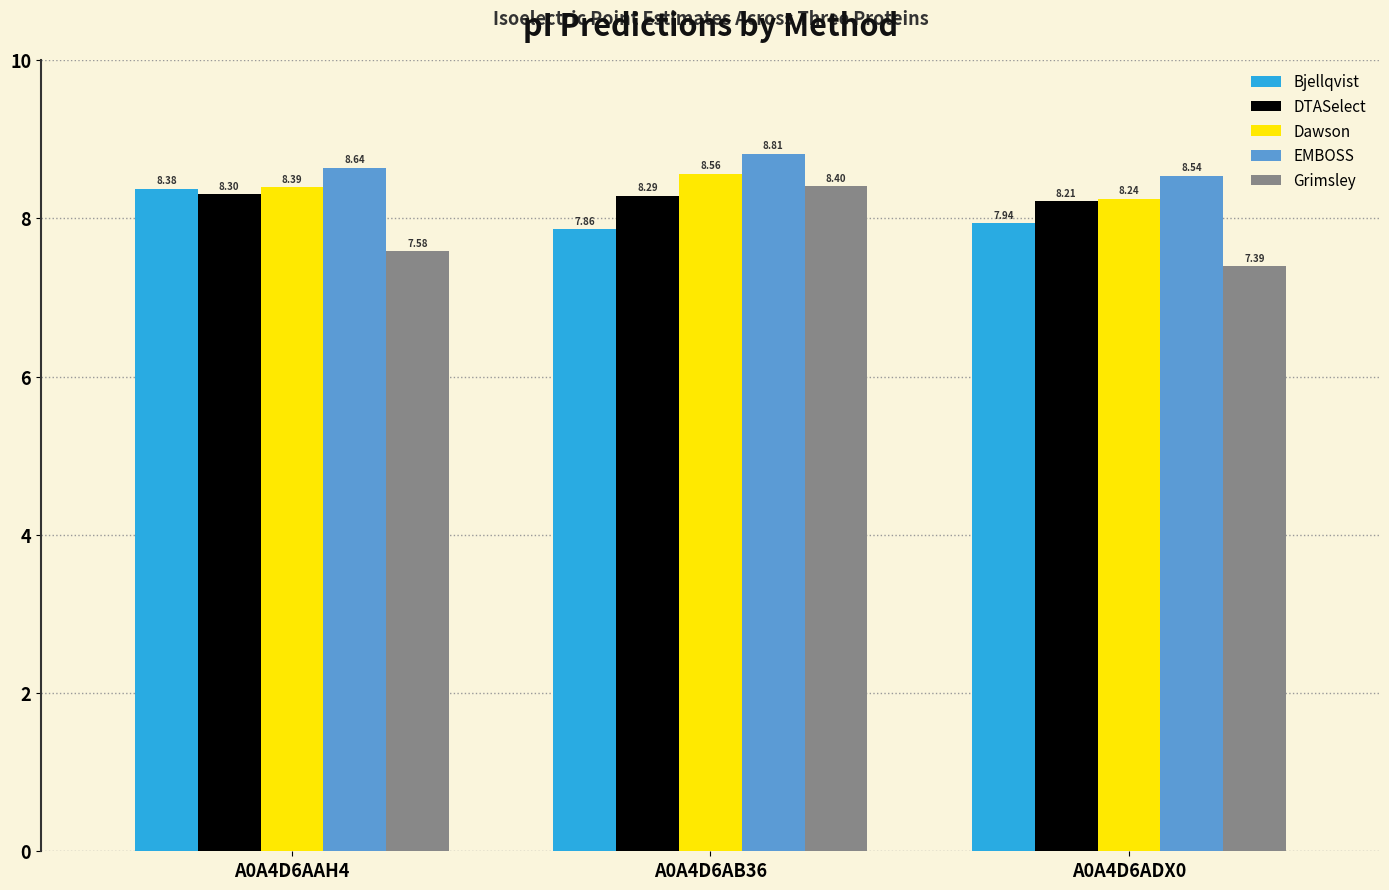

What is the difference between the Grimsley values at A0A4D6AAH4 and A0A4D6AB36?

0.8